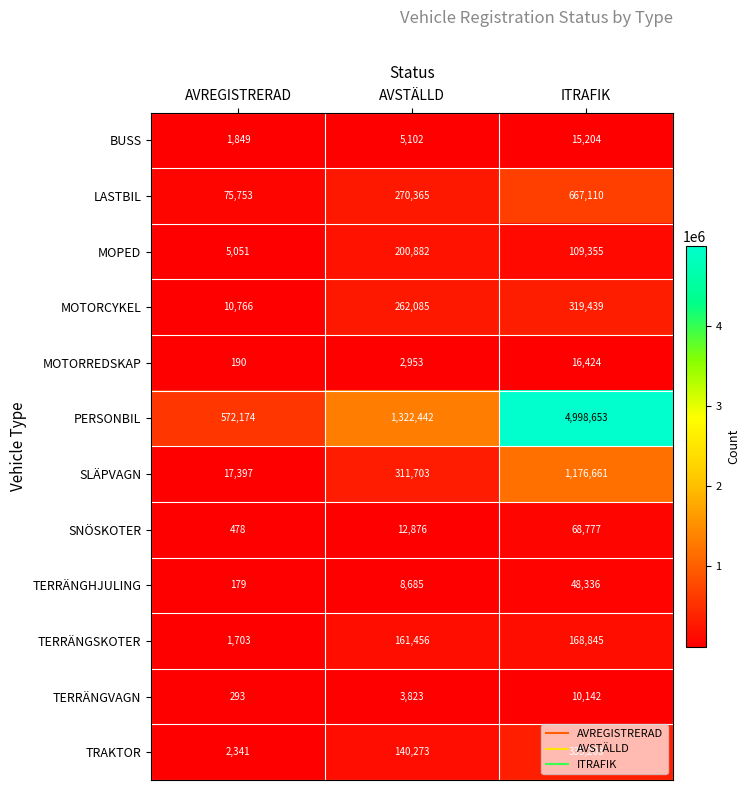

What is the sum of the TERRÄNGSKOTER values at ITRAFIK and AVREGISTRERAD?

170548